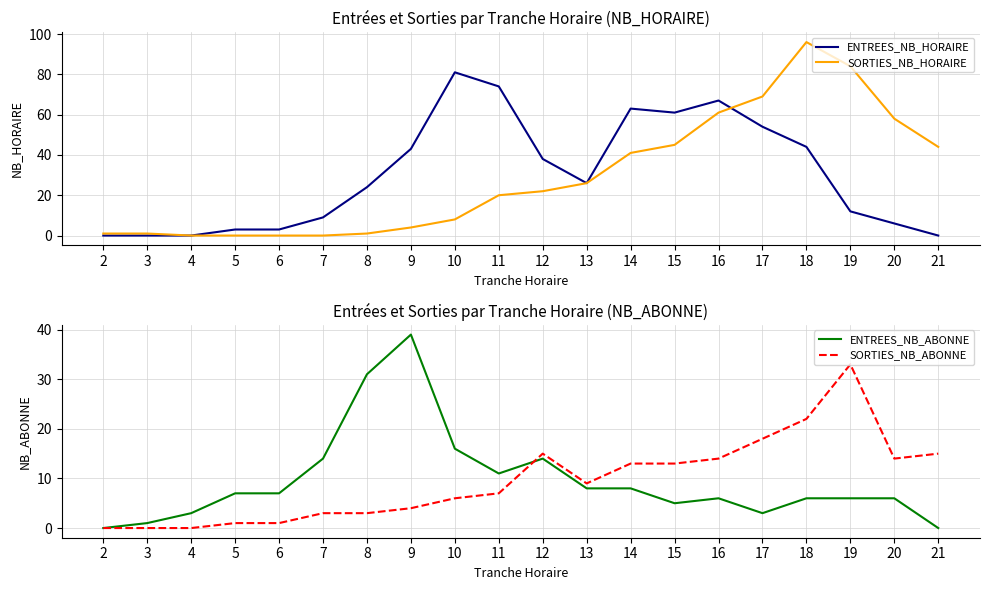

How many intersections are there between ENTREES_NB_ABONNE and SORTIES_NB_ABONNE?

1